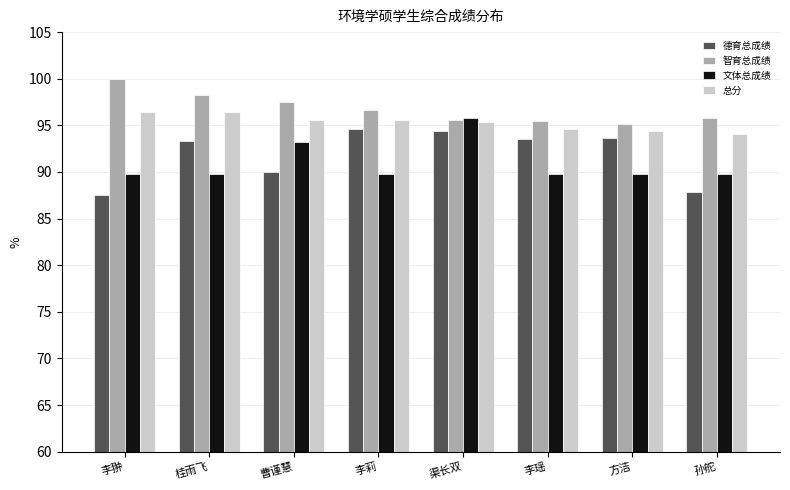

True or false: 德育总成绩 has a value of 133.8 at 渠长双.

False